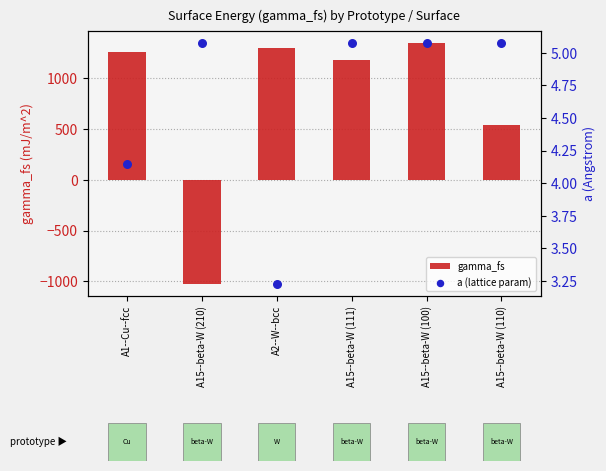

Which series contains the highest Y value?

gamma_fs